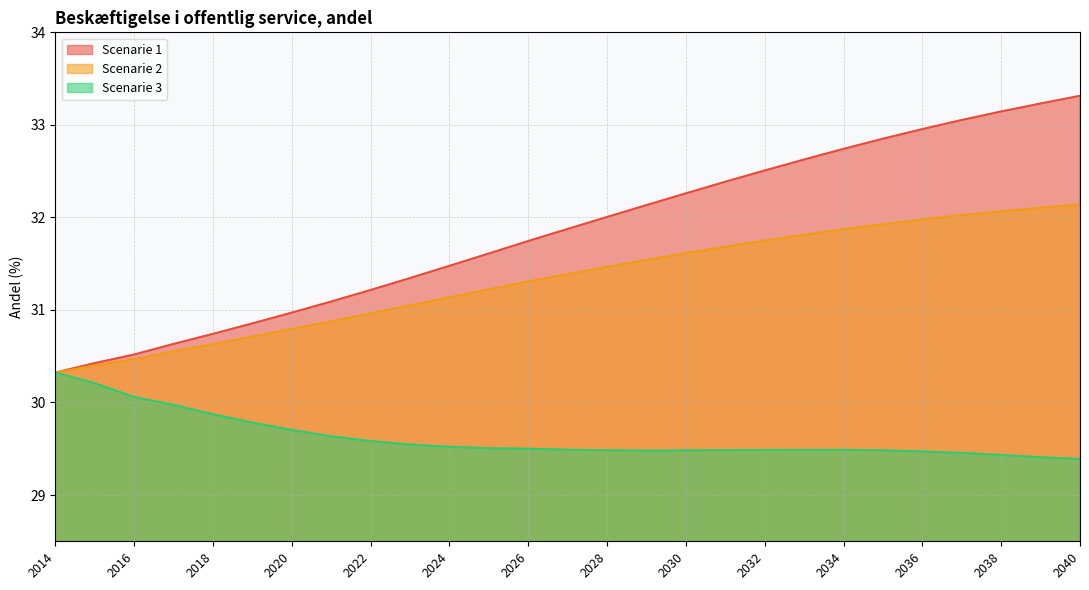

Reading right to left, what are all the values shown in this chart?

Scenarie 1: 33.3	33.2	33.1	33.1	33.0	32.9	32.7	32.6	32.5	32.4	32.3	32.1	32.0	31.9	31.7	31.6	31.5	31.3	31.2	31.1	31.0	30.9	30.7	30.6	30.5	30.4	30.3
Scenarie 2: 32.1	32.1	32.1	32.0	32.0	31.9	31.9	31.8	31.7	31.7	31.6	31.5	31.5	31.4	31.3	31.2	31.1	31.0	31.0	30.9	30.8	30.7	30.6	30.6	30.5	30.4	30.3
Scenarie 3: 29.4	29.4	29.4	29.5	29.5	29.5	29.5	29.5	29.5	29.5	29.5	29.5	29.5	29.5	29.5	29.5	29.5	29.5	29.6	29.6	29.7	29.8	29.9	30.0	30.1	30.2	30.3